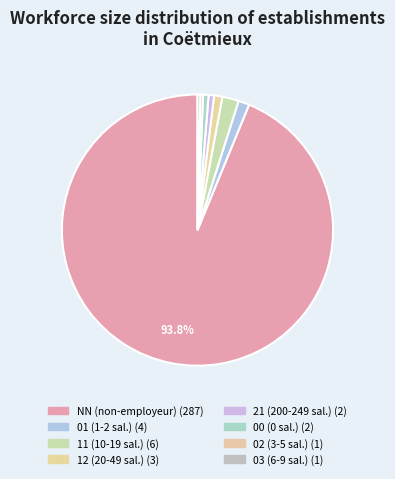

What is the change in value from 01 to 03?

-3